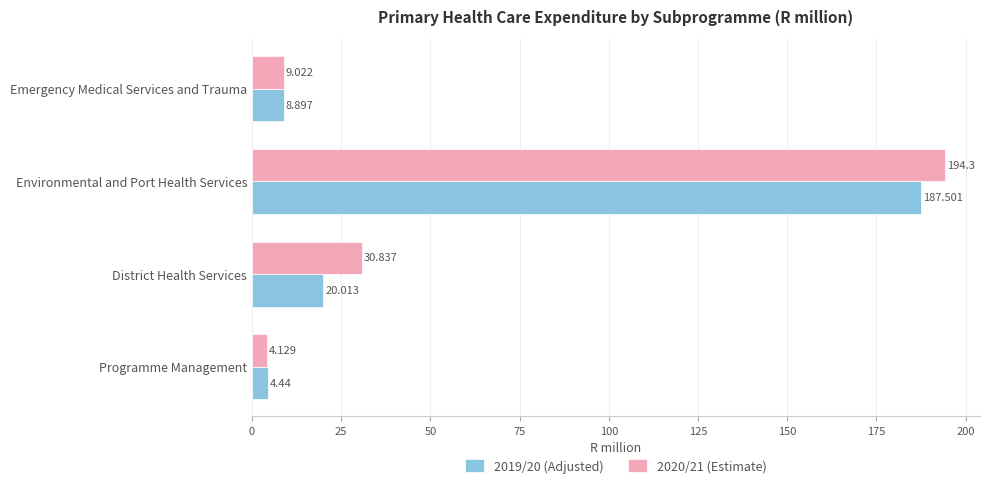

What are all the series names shown in the legend?

2019/20 (Adjusted), 2020/21 (Estimate)